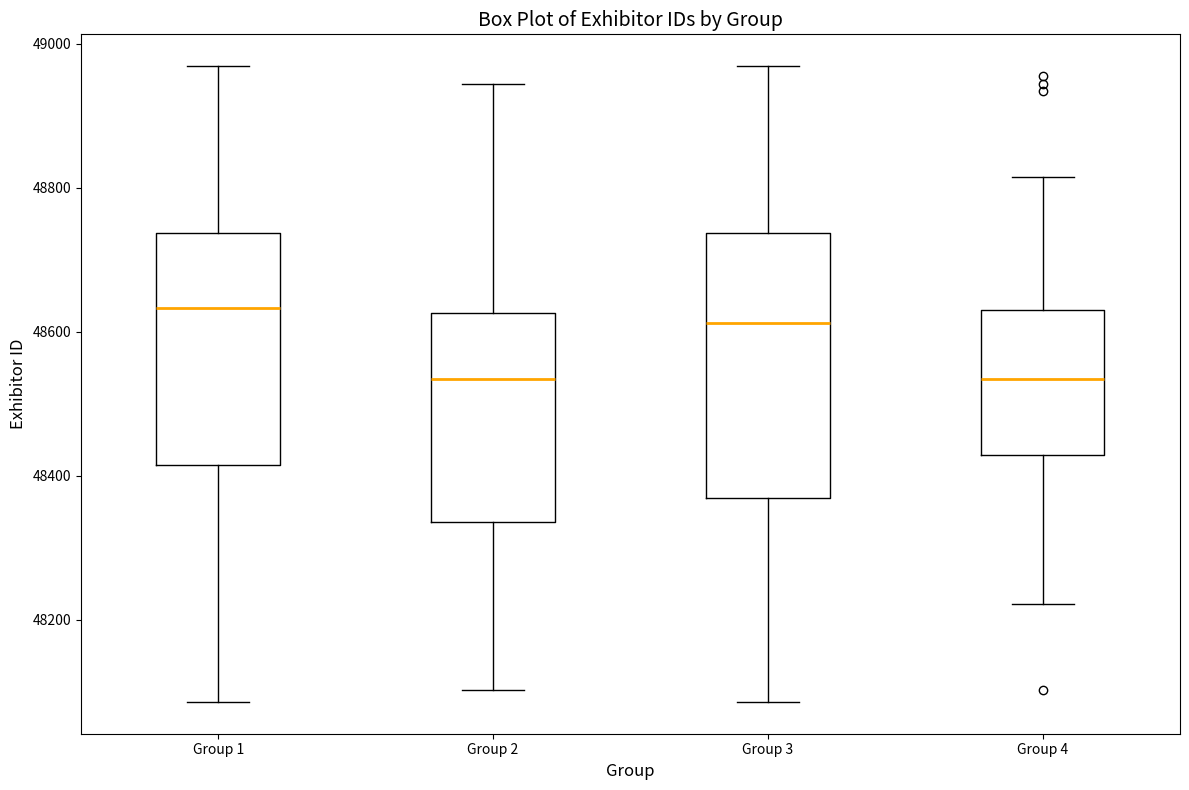

Where does the median line of the box for Group 2 sit on the y-axis? The values are not printed on the chart, so give them approximately, as read against the axis.

48540